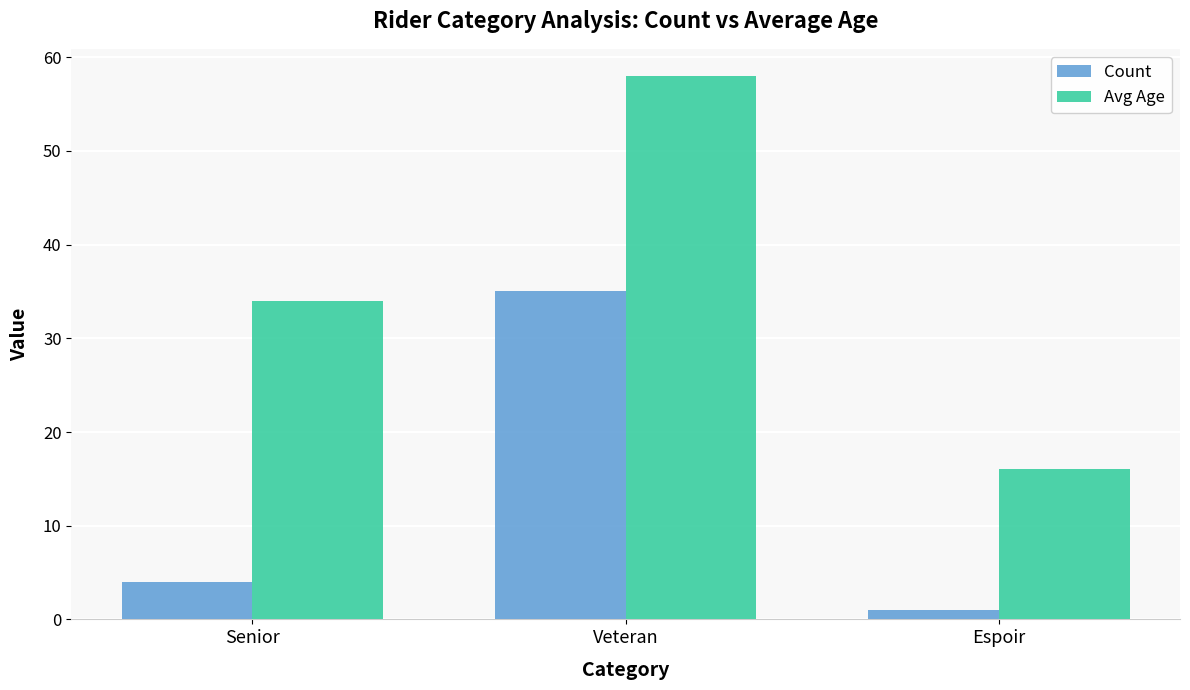

Reading left to right, list all the values displayed in this chart.

Count: 4	35	1
Avg Age: 34	58	16